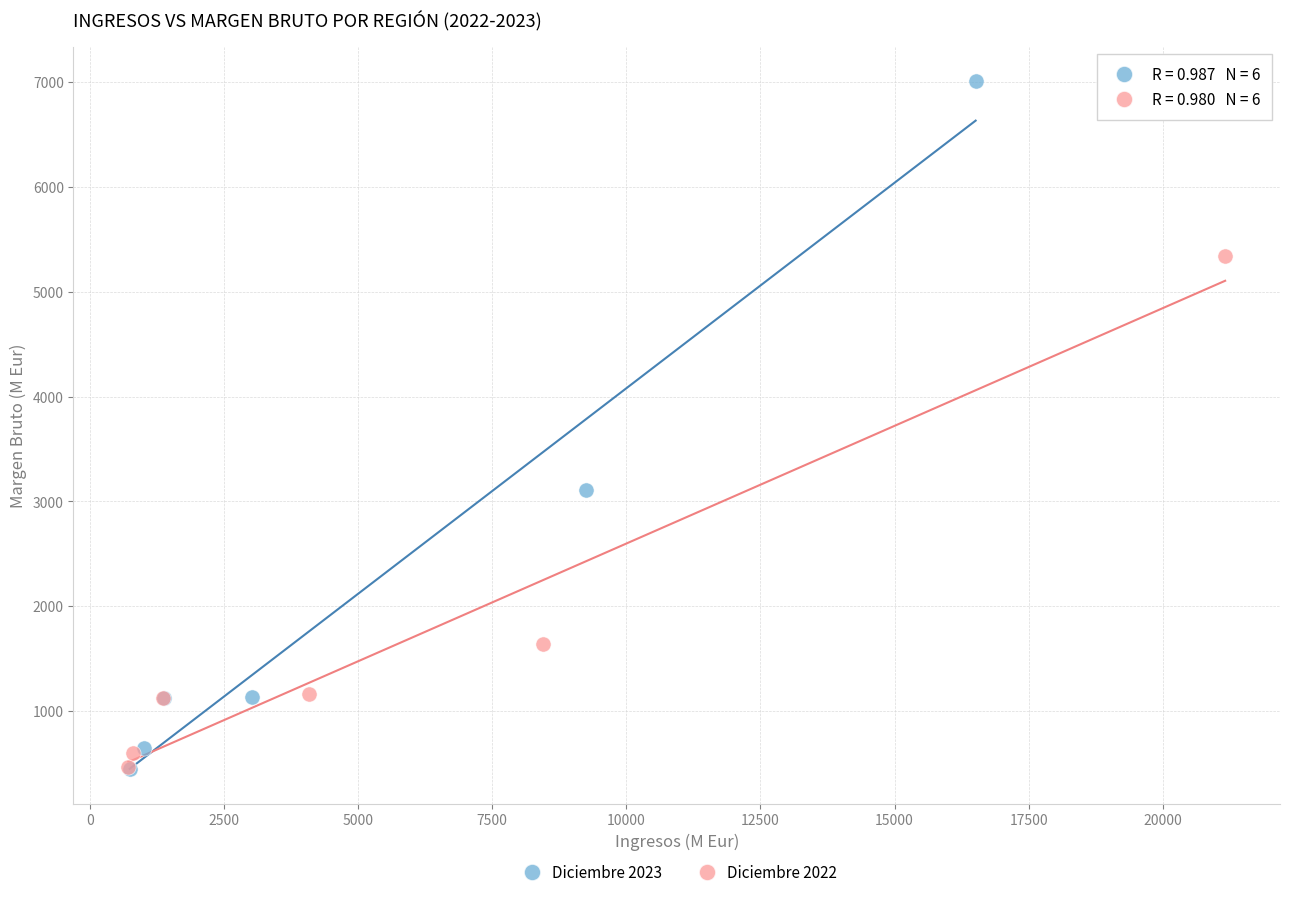

Which series contains the highest Y value?

Diciembre 2023